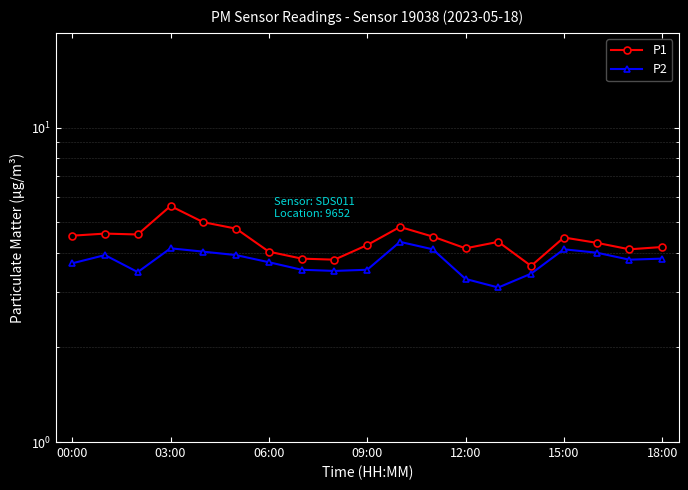

True or false: P1 and P2 cross at least once.

False